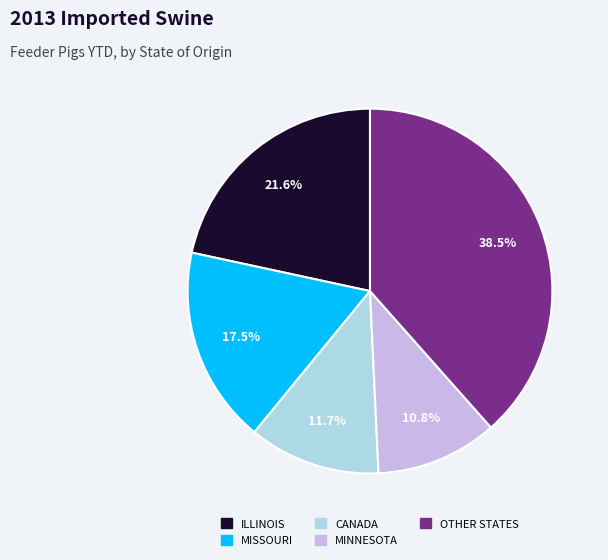

Is there any slice that represents more than half of the pie?

No